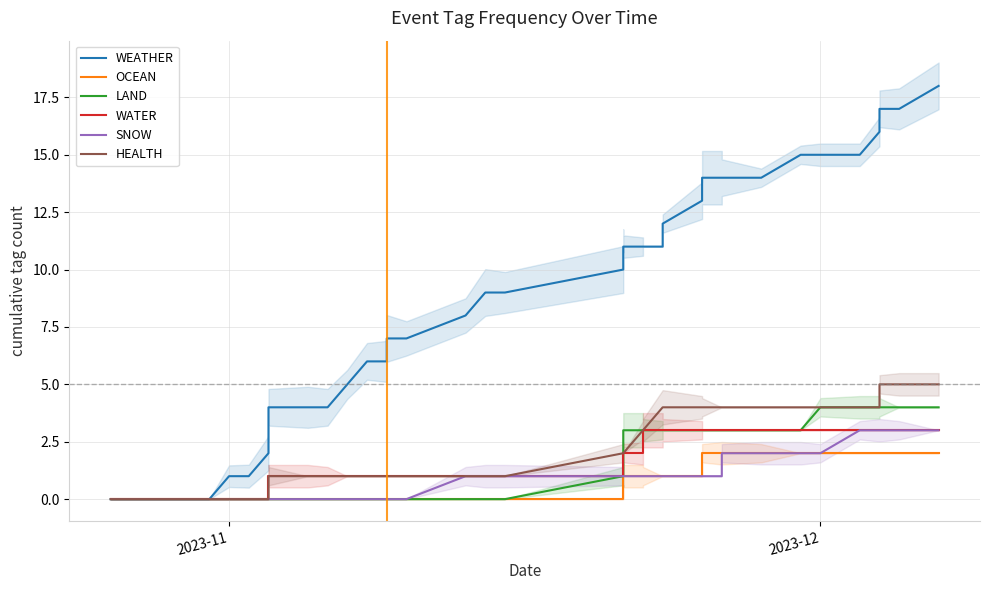

The value of WATER at 36 is 4. True or false?

False